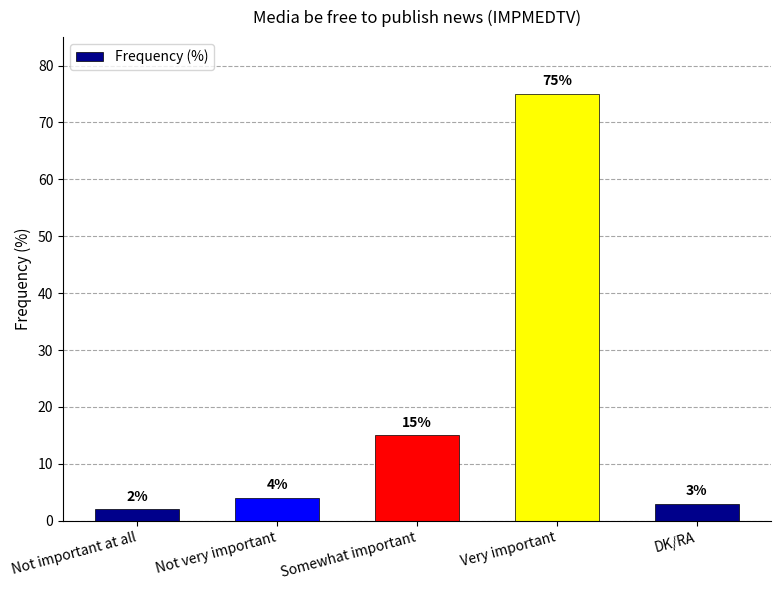

What is the label of the 3rd bar from the right?

Somewhat important